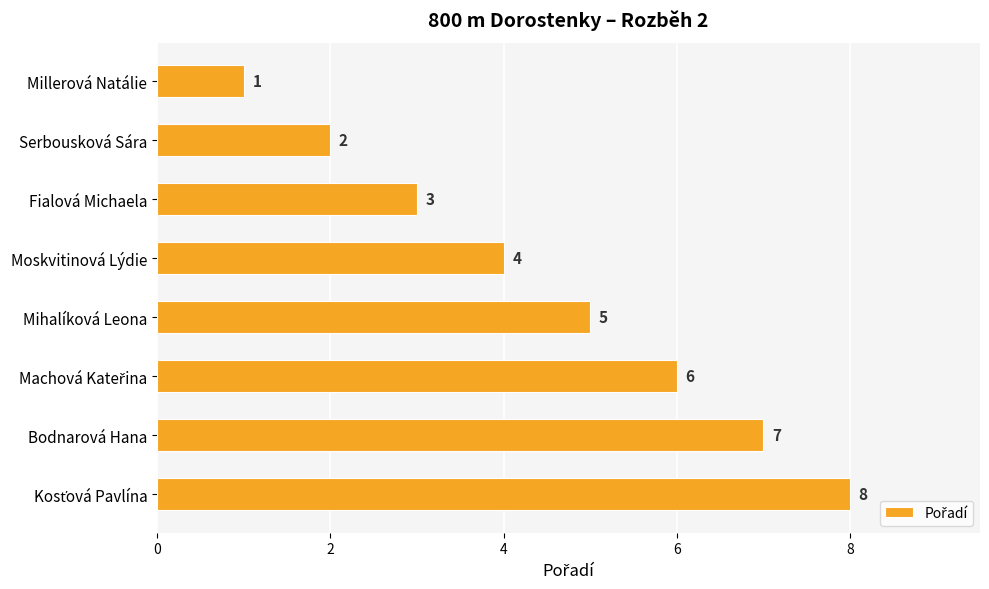

What is the sum of all values?

36